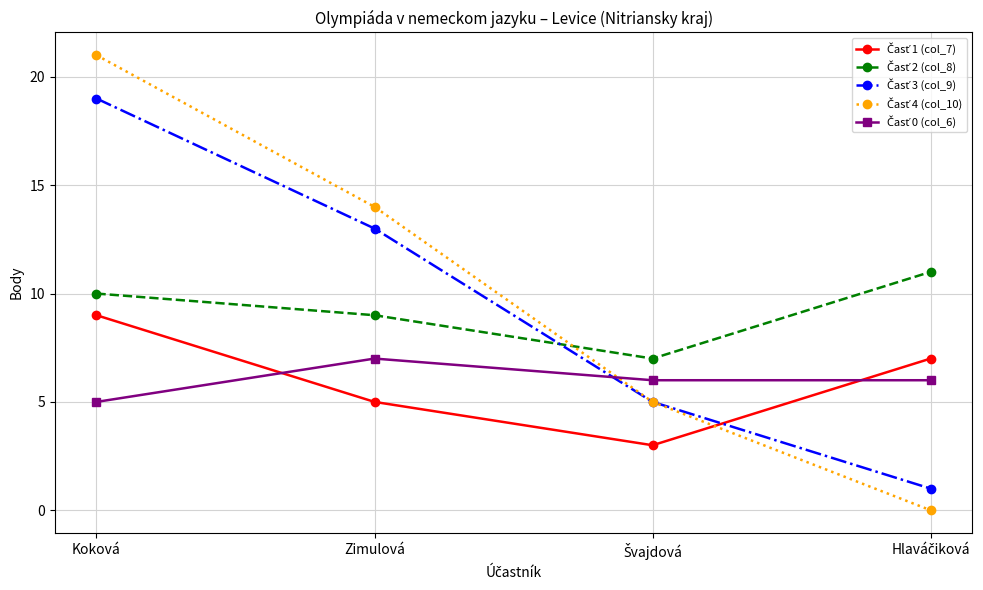

At which category is the sum across all series the highest?

Koková